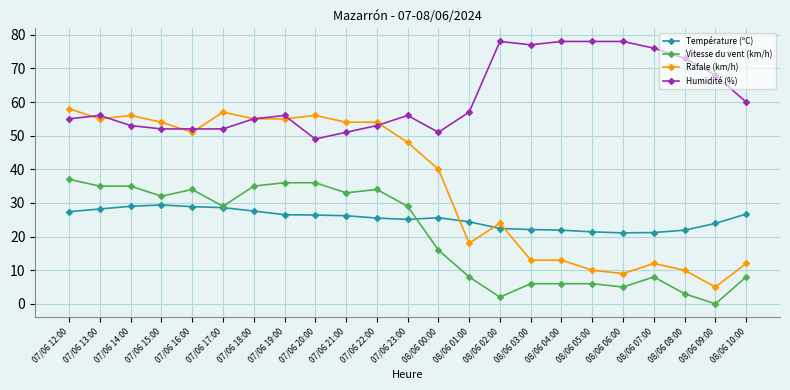

What is the spread (max minus min) of values at 08/06 07:00?

68.0